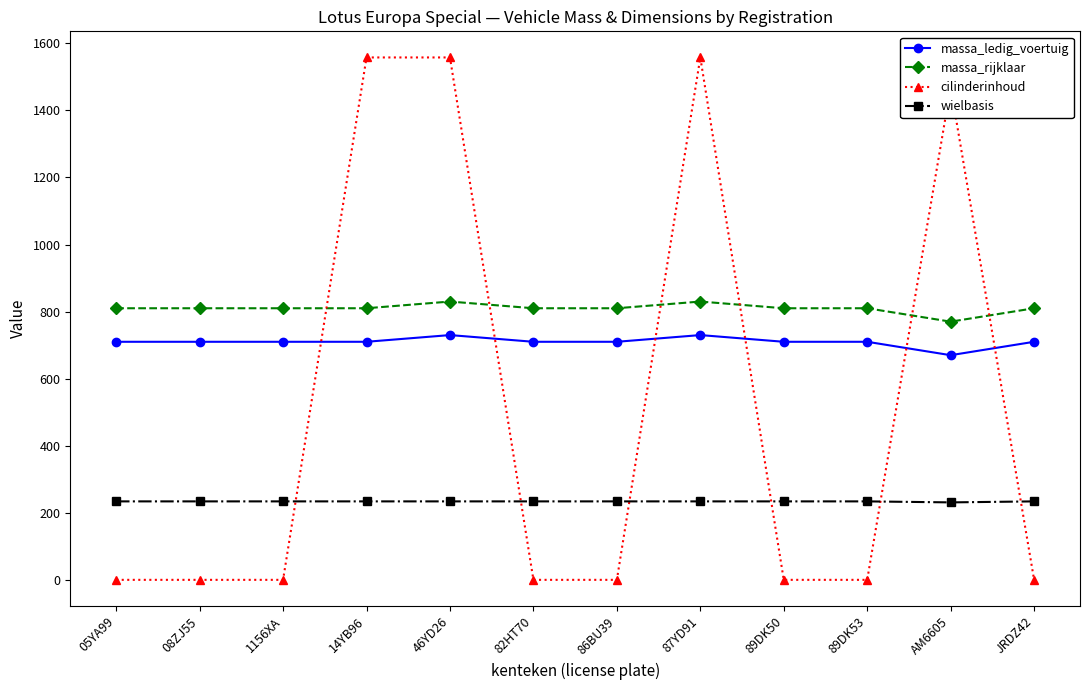

What is the difference between the maximum and minimum values in the wielbasis series?

3